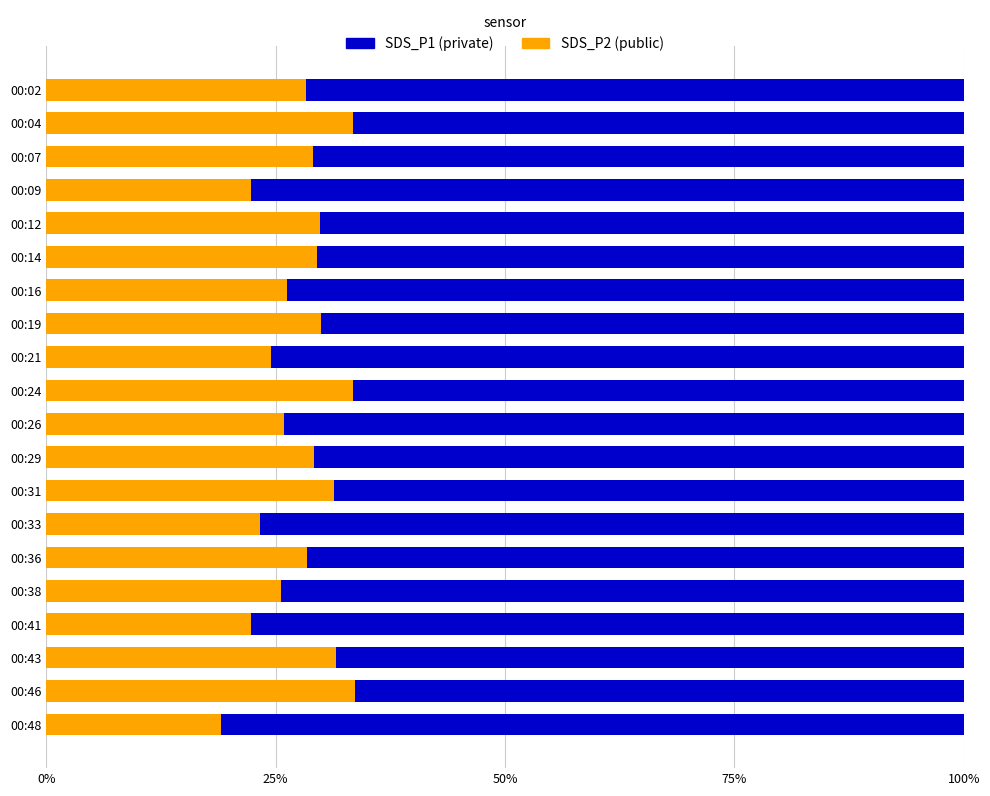

What is the total value across all series at 00:43?

100.0